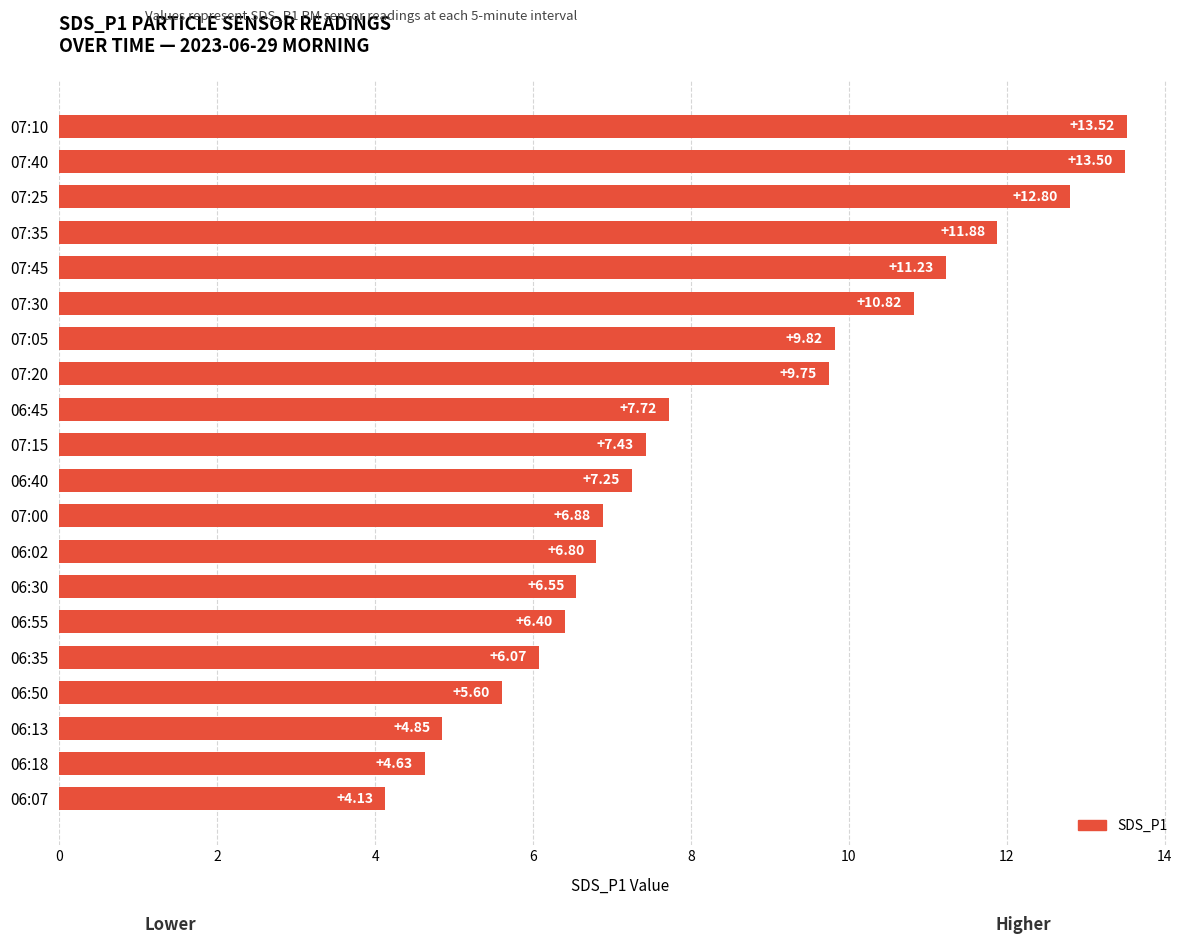

Rank the categories by value from lowest to highest.

06:07, 06:18, 06:13, 06:50, 06:35, 06:55, 06:30, 06:02, 07:00, 06:40, 07:15, 06:45, 07:20, 07:05, 07:30, 07:45, 07:35, 07:25, 07:40, 07:10